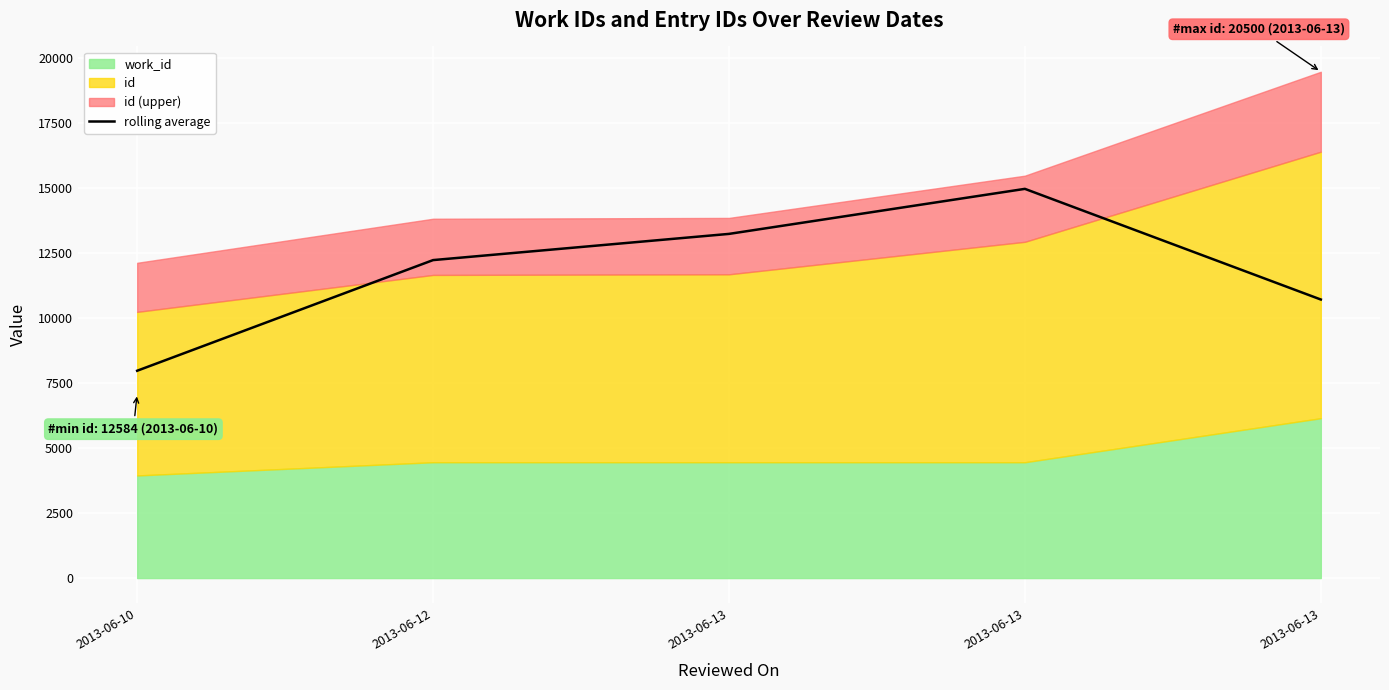

Which label corresponds to the smallest value in the chart?

2013-06-10